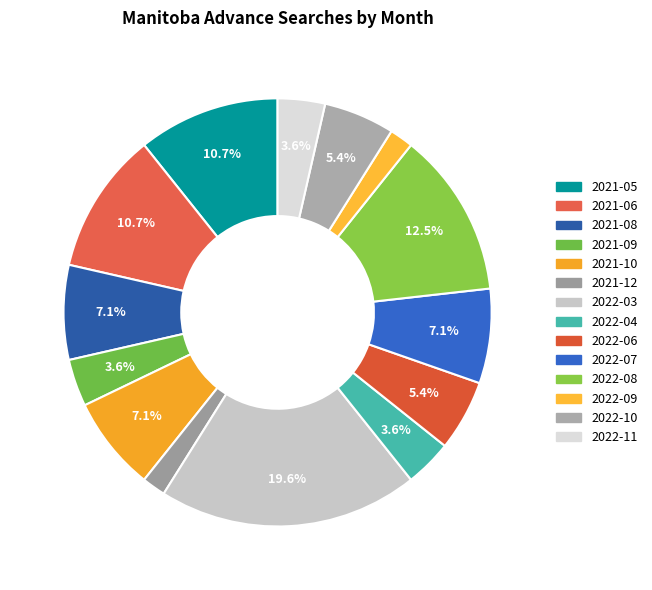

The 2022-03 slice represents 34% of the pie. True or false?

False